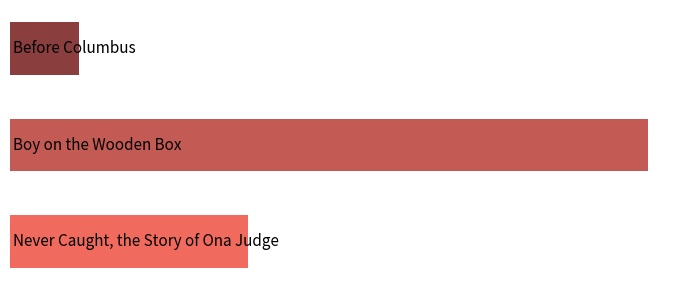

Count the number of categories in the chart.

3